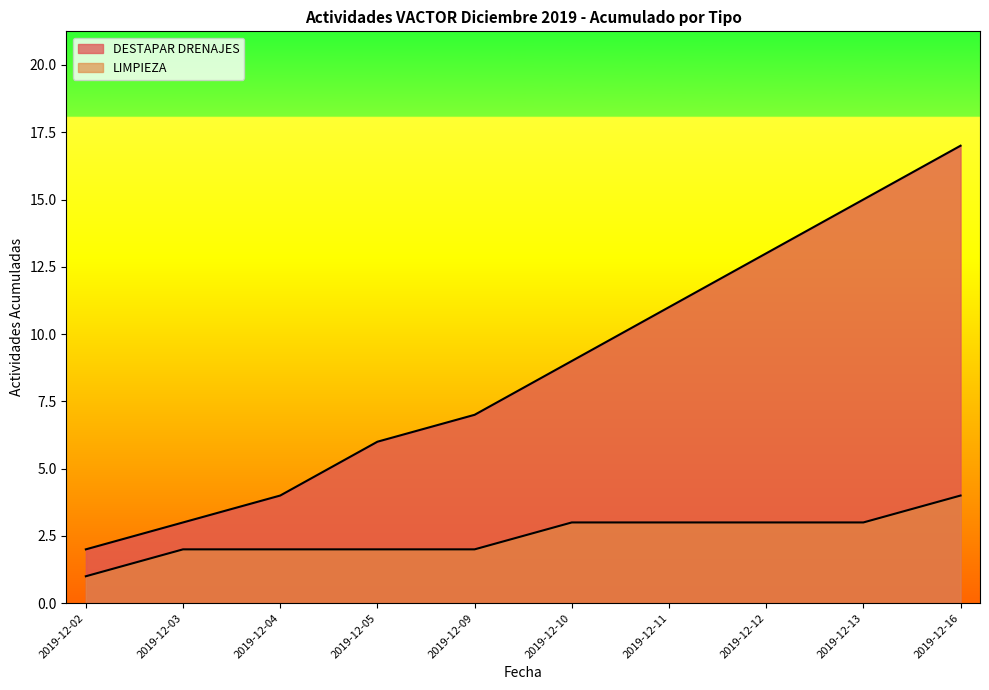

At which label is LIMPIEZA closest to 2?

2019-12-03